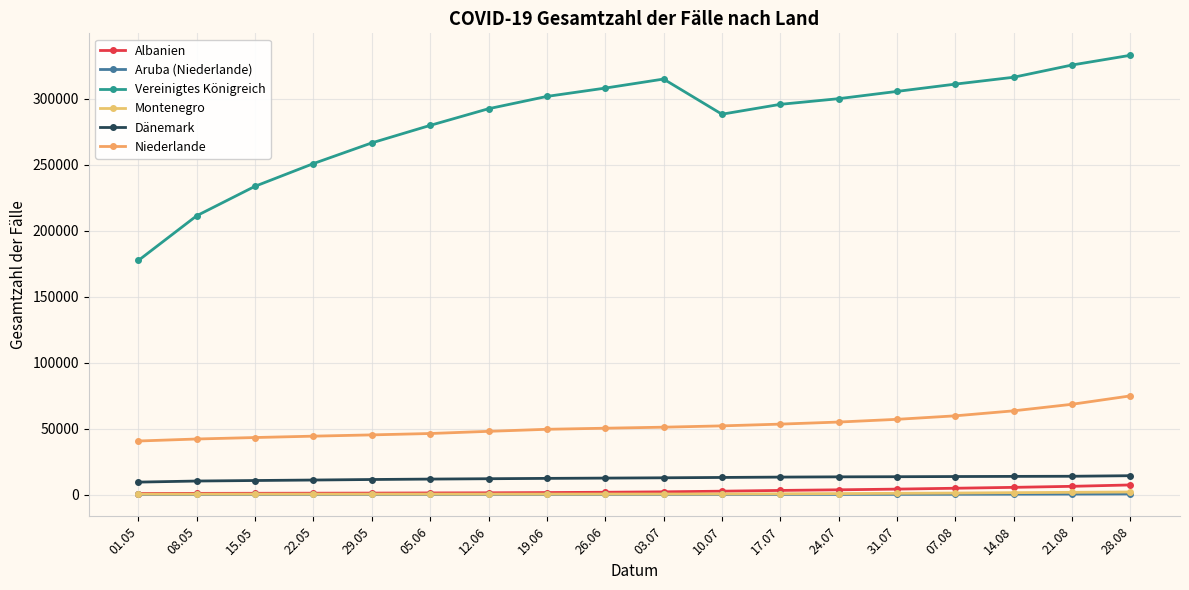

List the series in order of their peak value, lowest first.

Aruba (Niederlande), Montenegro, Albanien, Dänemark, Niederlande, Vereinigtes Königreich